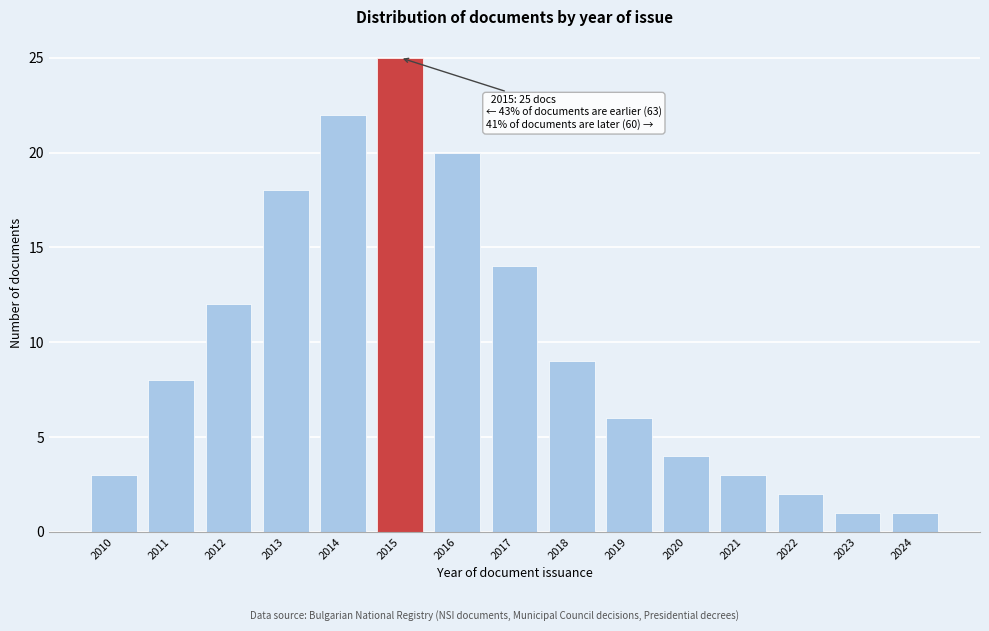

Reading left to right, list all the values displayed in this chart.

3	8	12	18	22	25	20	14	9	6	4	3	2	1	1